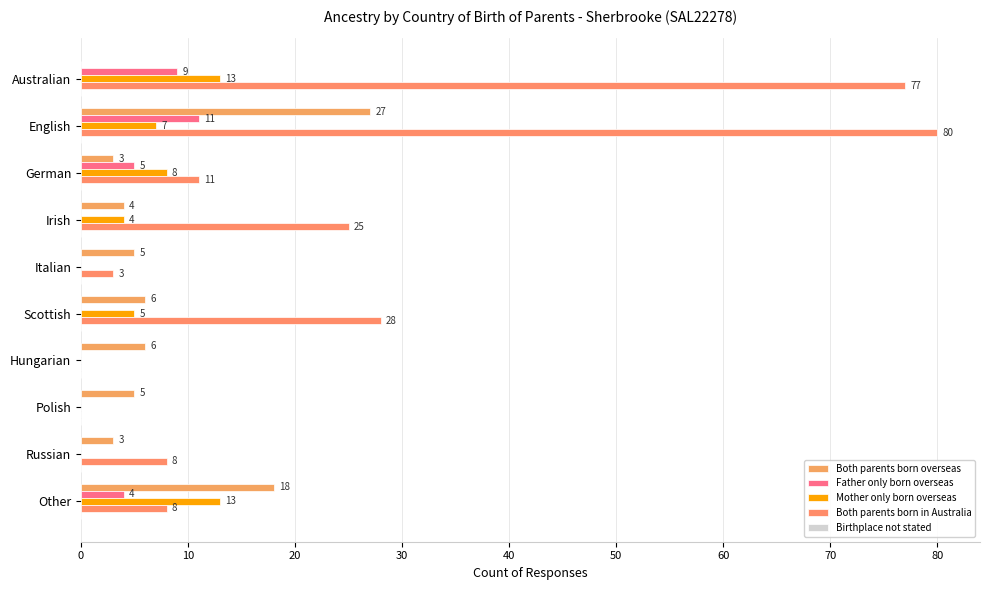

Count the number of data series in this chart.

4